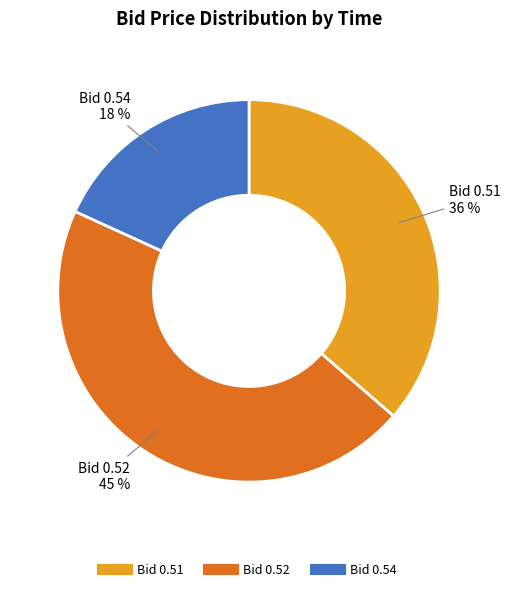

To the nearest percent, what is the average slice percentage?

33%